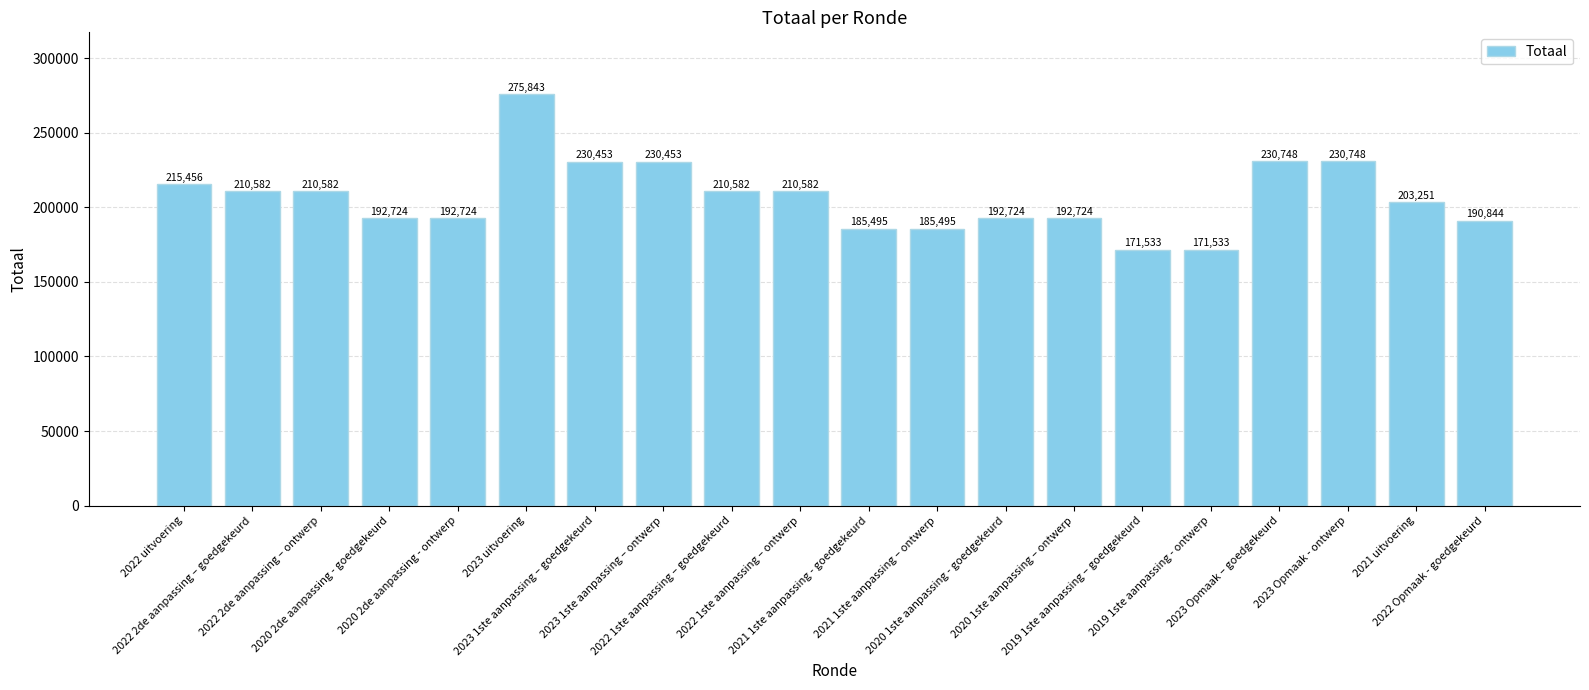

What is the difference between the values at 2022 uitvoering and 2022 1ste aanpassing – goedgekeurd?

4874